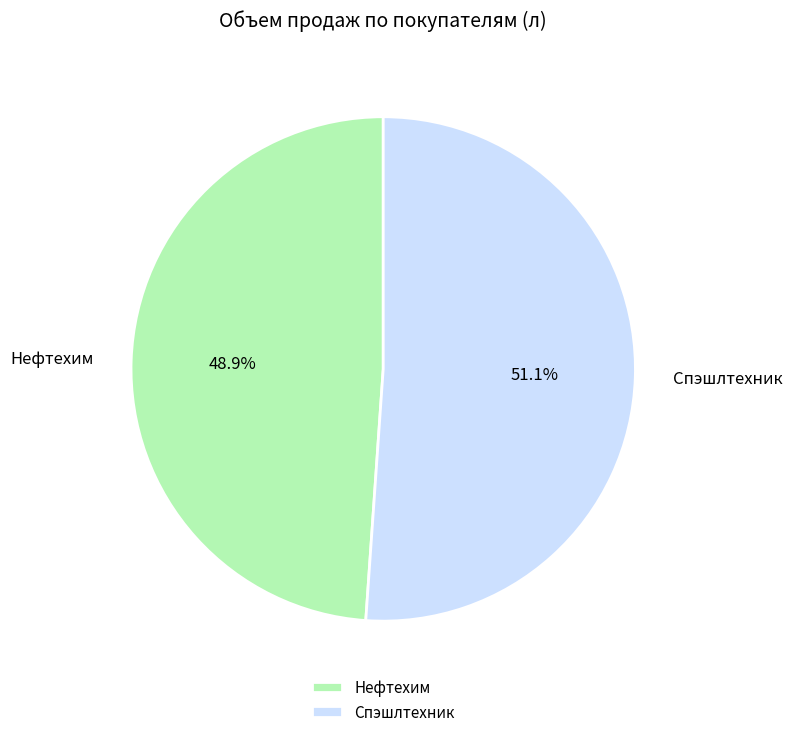

Is there any slice that represents more than half of the pie?

Yes